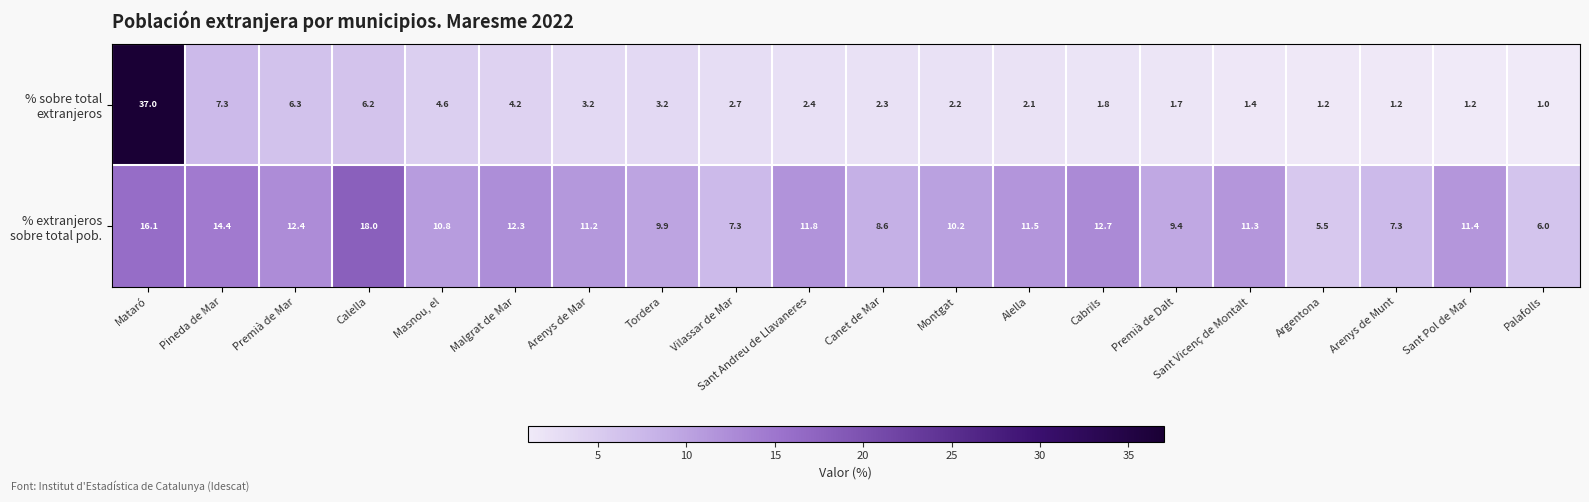

What is the spread (max minus min) of values at Arenys de Munt?

6.1